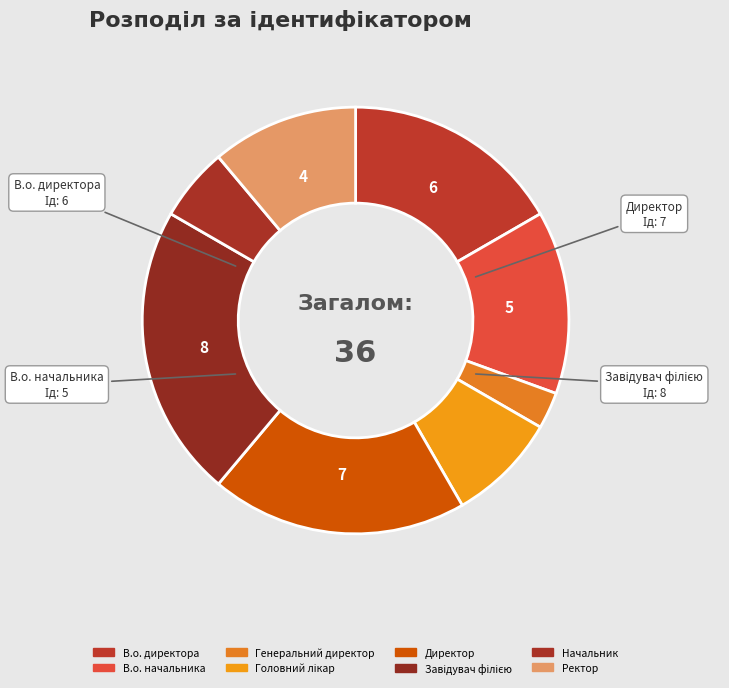

Is the sum of В.о. директора and В.о. начальника greater than half?

No